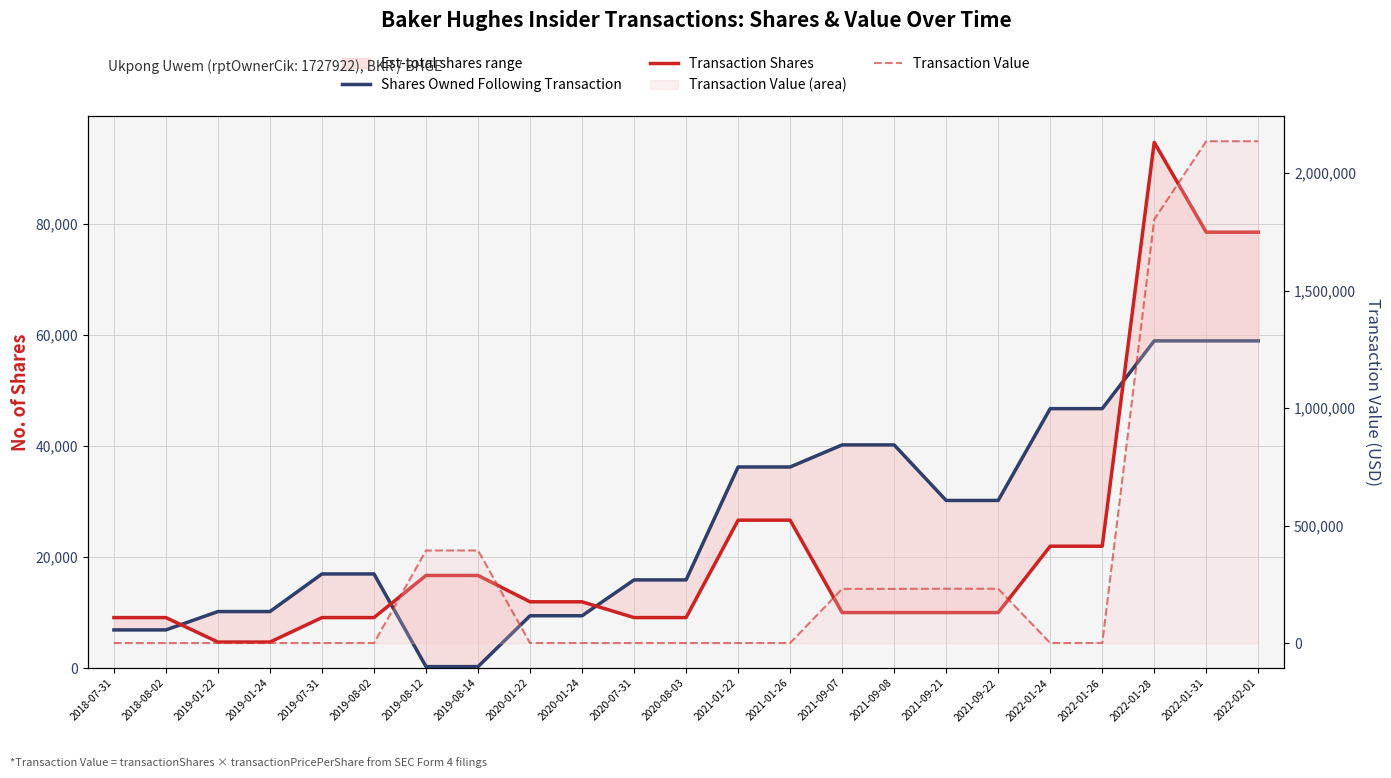

Reading left to right, list all the values displayed in this chart.

Shares Owned Following Transaction: 6880	6880	10185	10185	16957	16957	271	271	9427	9427	15883	15883	36218	36218	40190	40190	30190	30190	46722	46722	58922	58922	58922
Transaction Shares: 9096	9096	4688	4688	9097	9097	16686	16686	11940	11940	9098	9098	26638	26638	10000	10000	10000	10000	21950	21950	94673	78492	78492
Transaction Value: 0	0	0	0	0	0	394123	394123	0	0	0	0	0	0	230500	230500	231200	231200	0	0	1803746	2136552	2136552